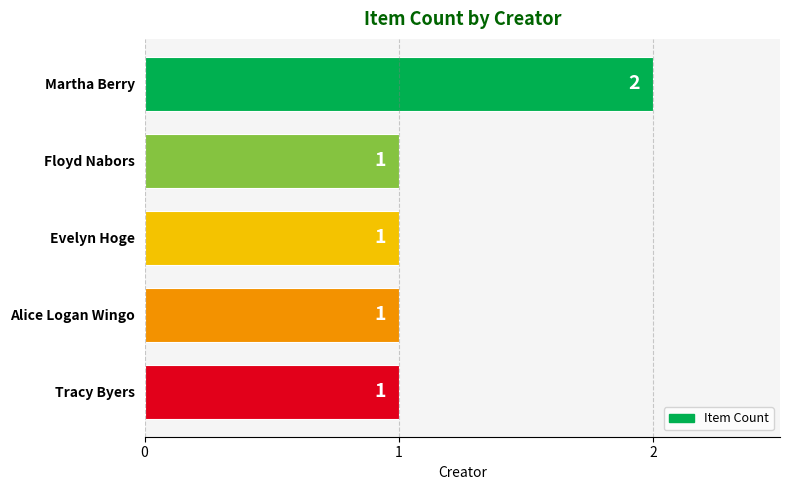

Count the number of categories in the chart.

5